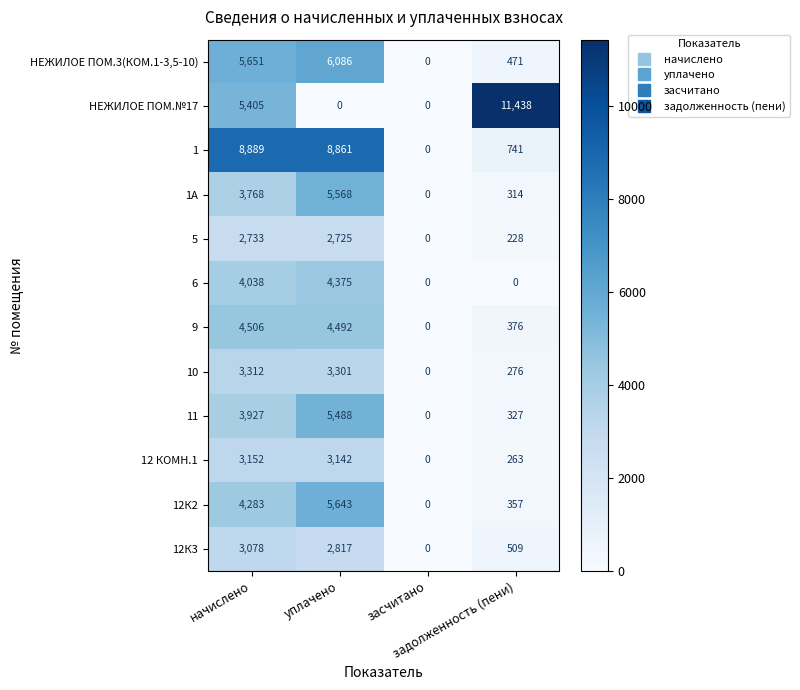

Which series changed the most between начислено and засчитано?

1